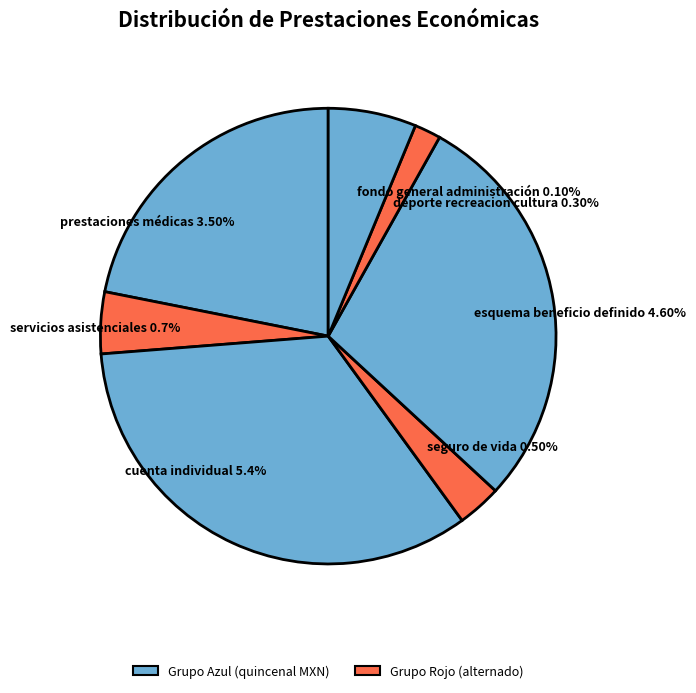

The prestaciones médicas 3.50% slice represents 10% of the pie. True or false?

False